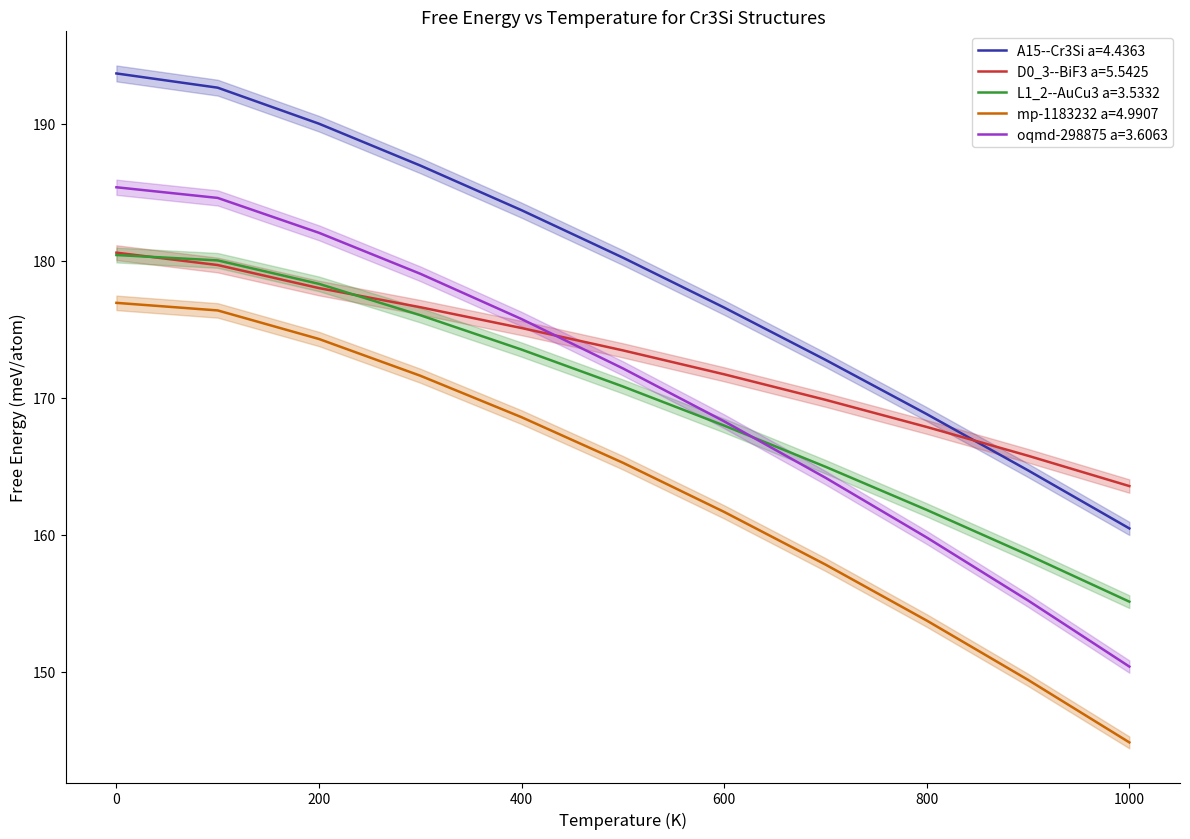

The D0_3--BiF3 a=5.5425 series shows 171.7 at 600. True or false?

True